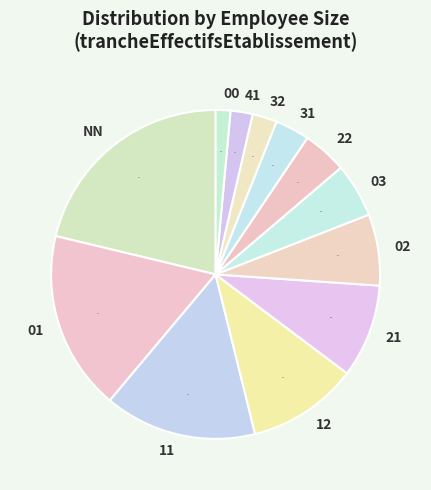

Is 41 the majority of the pie?

No